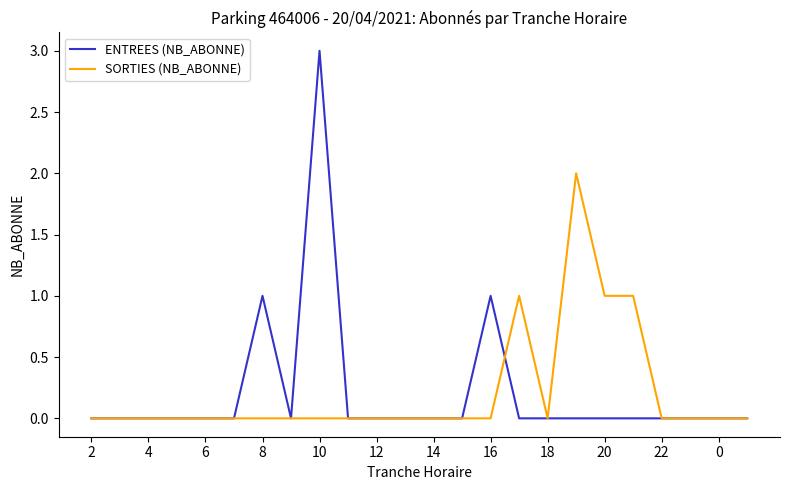

Rank the series by their maximum value, from highest to lowest.

ENTREES (NB_ABONNE), SORTIES (NB_ABONNE)